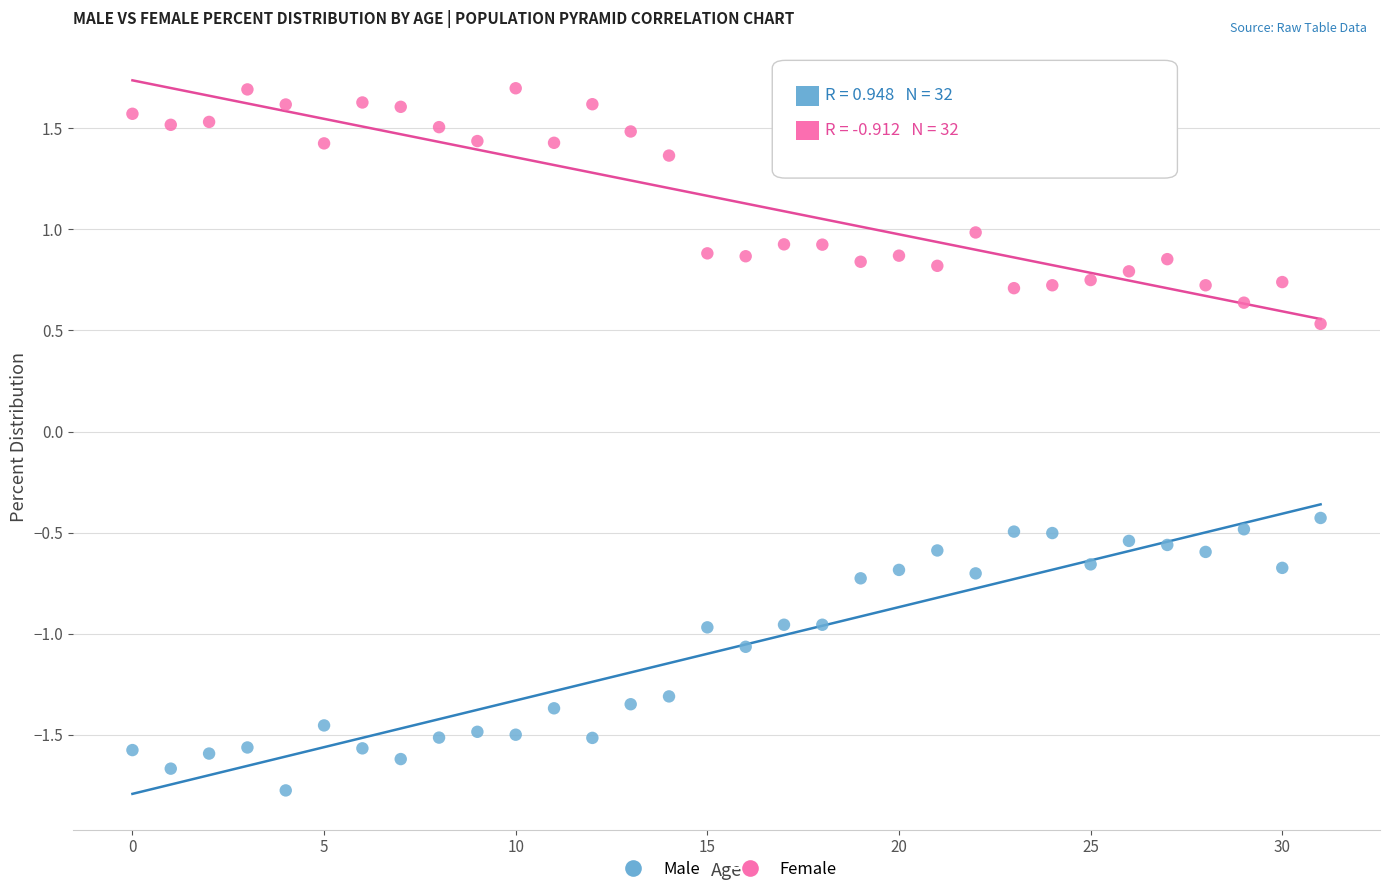

Which series reaches the maximum Y coordinate?

Female